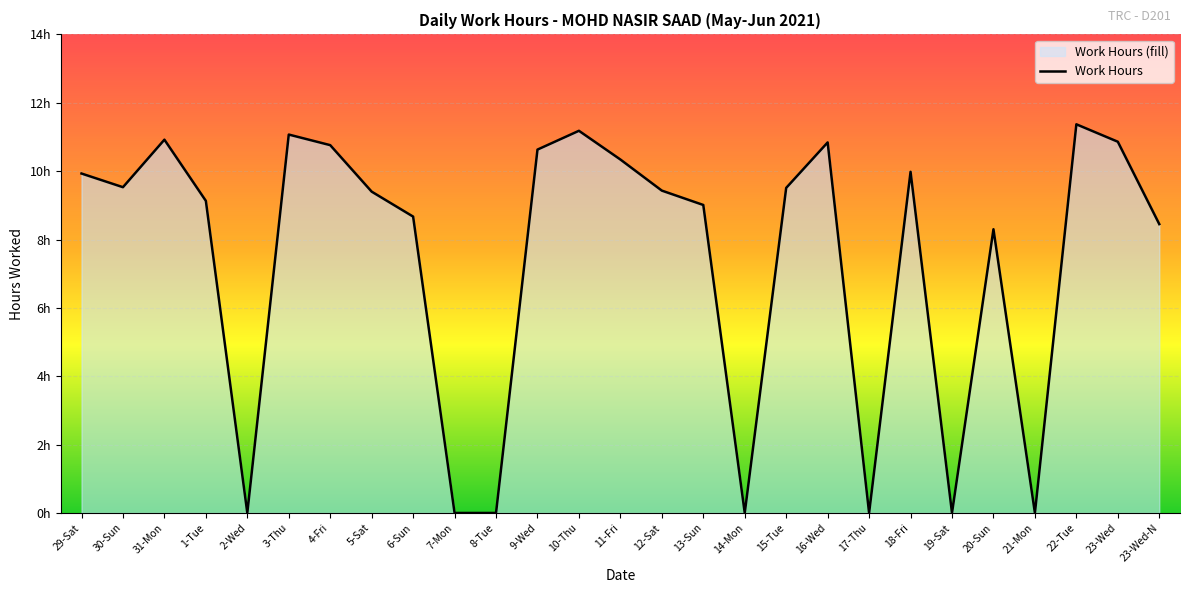

Reading right to left, transcribe all the data shown in this chart.

23-Wed-N=8.4	23-Wed=10.9	22-Tue=11.4	21-Mon=0.0	20-Sun=8.3	19-Sat=0.0	18-Fri=10.0	17-Thu=0.0	16-Wed=10.8	15-Tue=9.5	14-Mon=0.0	13-Sun=9.0	12-Sat=9.4	11-Fri=10.3	10-Thu=11.2	9-Wed=10.6	8-Tue=0.0	7-Mon=0.0	6-Sun=8.7	5-Sat=9.4	4-Fri=10.8	3-Thu=11.1	2-Wed=0.0	1-Tue=9.1	31-Mon=10.9	30-Sun=9.5	29-Sat=9.9